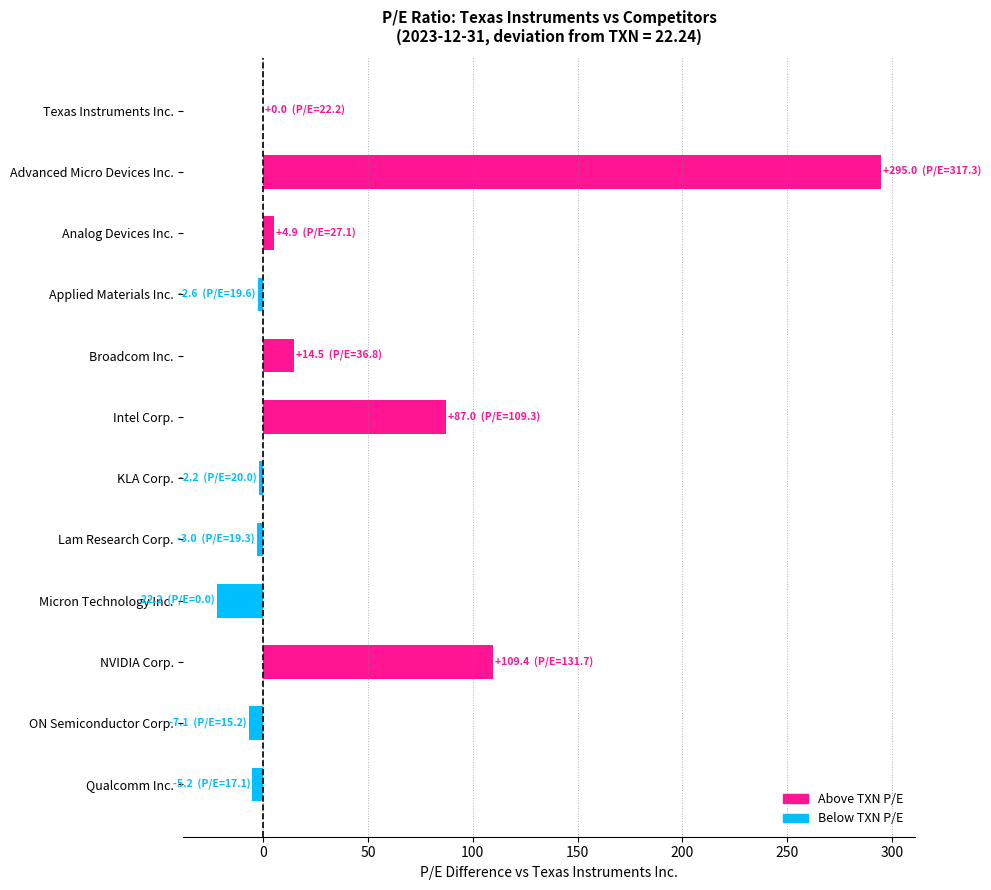

What is the sum of all values?

468.7